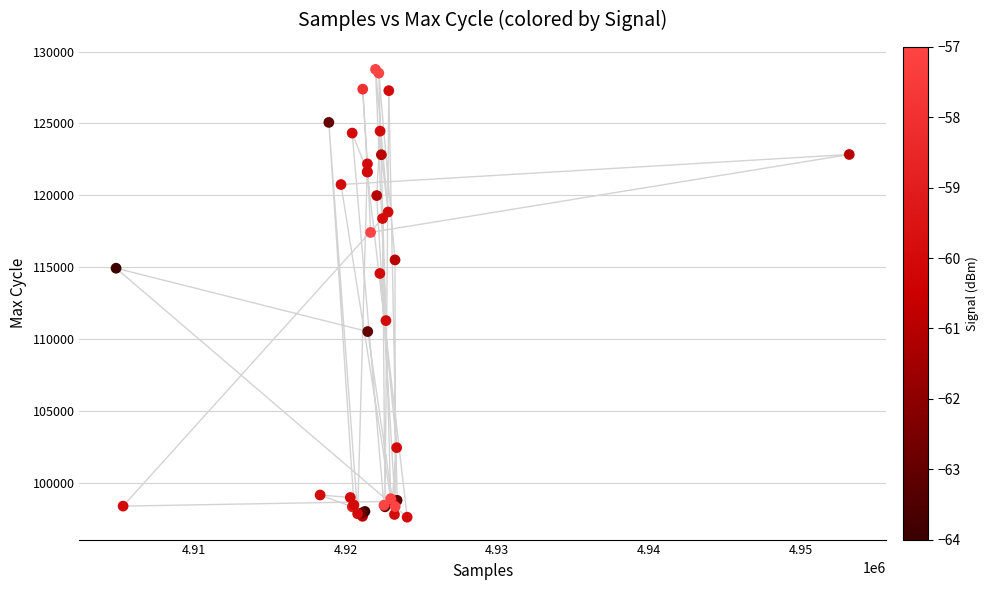

What Y value in the scatter plot is closest to 113197?

114575